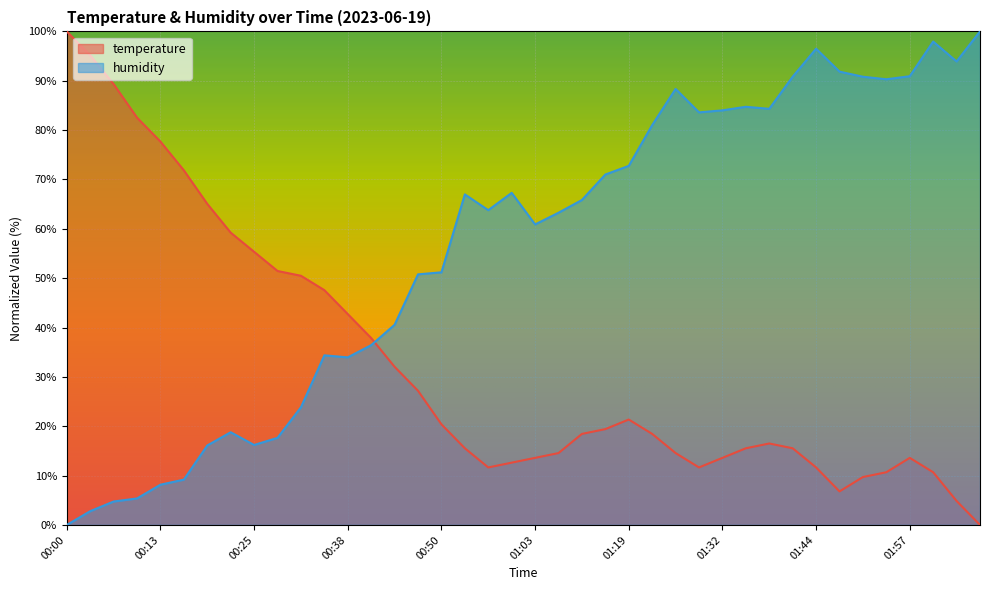

Rank the series by their maximum value, from highest to lowest.

temperature, humidity